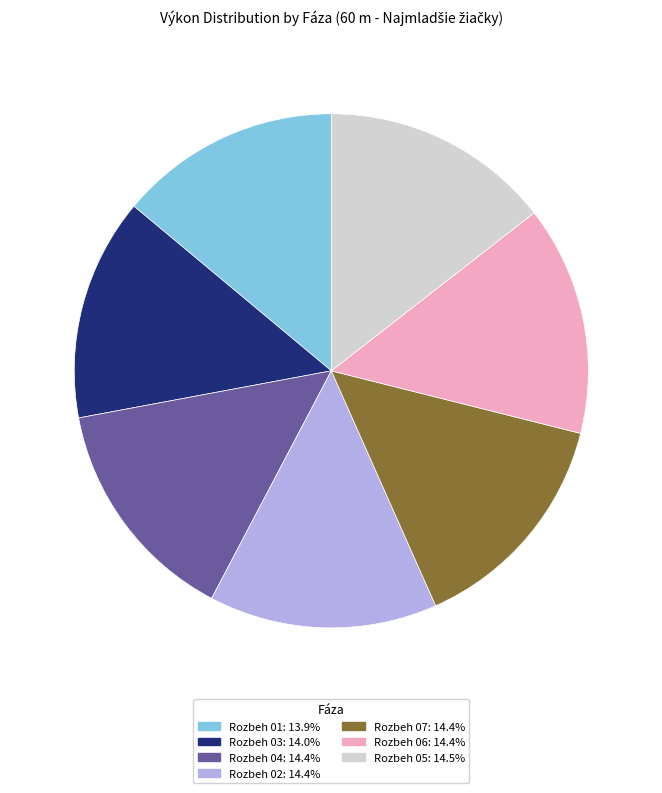

How many segments does this pie chart have?

7